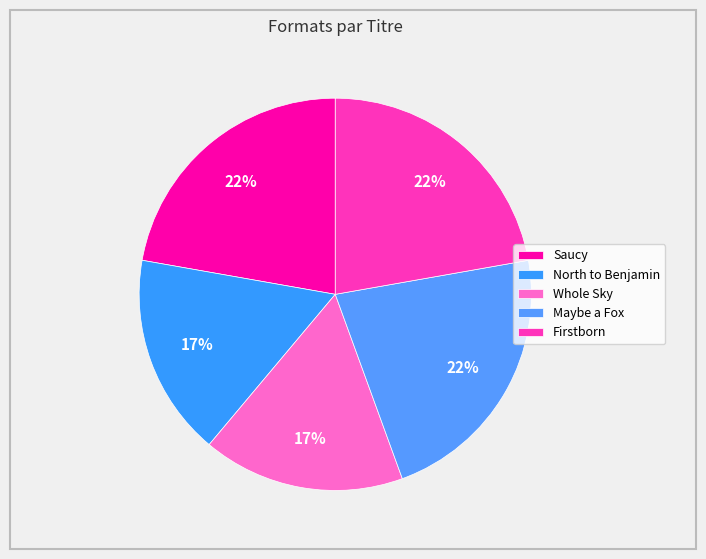

Count the number of slices in the pie.

5